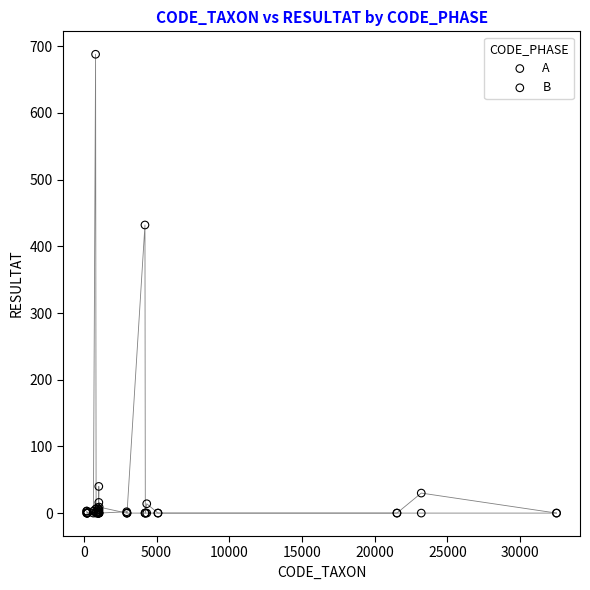

Which series has the largest Y range (max minus min)?

A